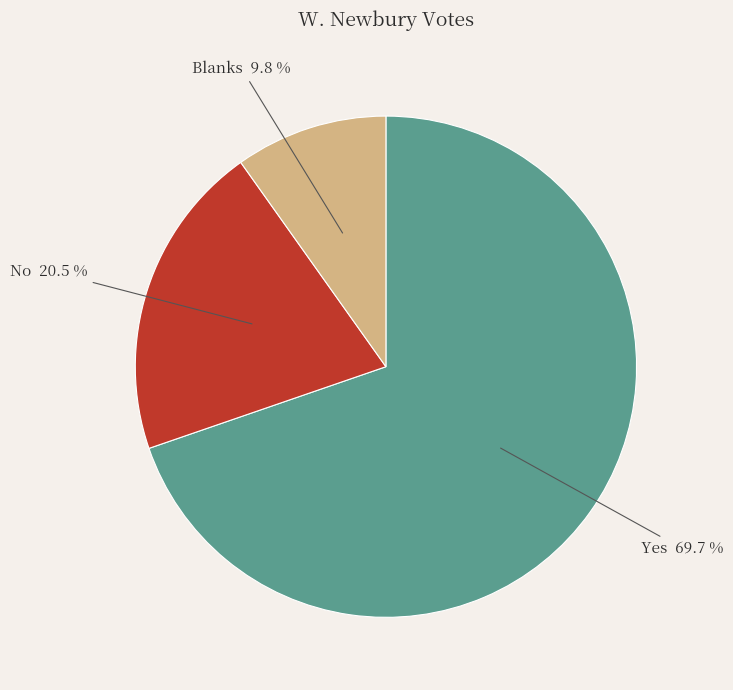

Is there a majority slice in this chart?

Yes